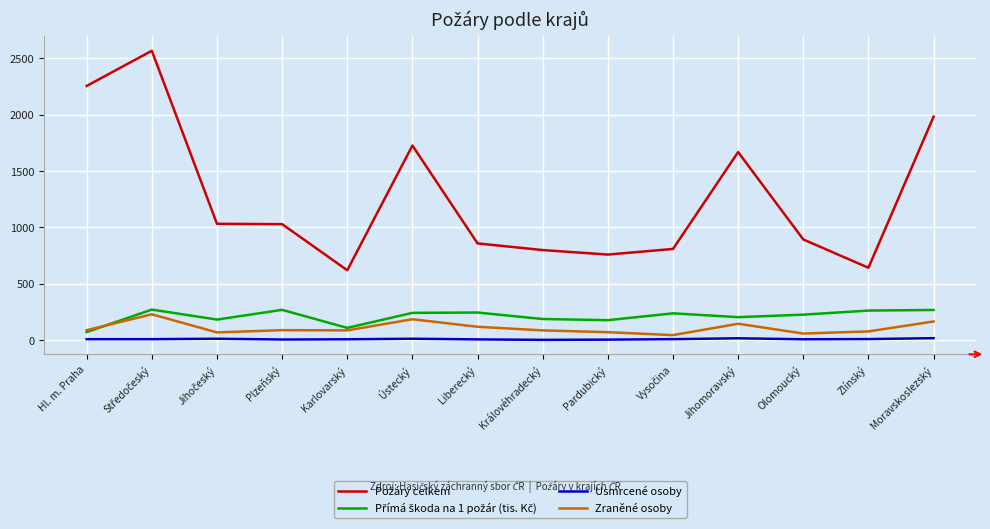

What is the minimum value for Přímá škoda na 1 požár (tis. Kč)?

70.4